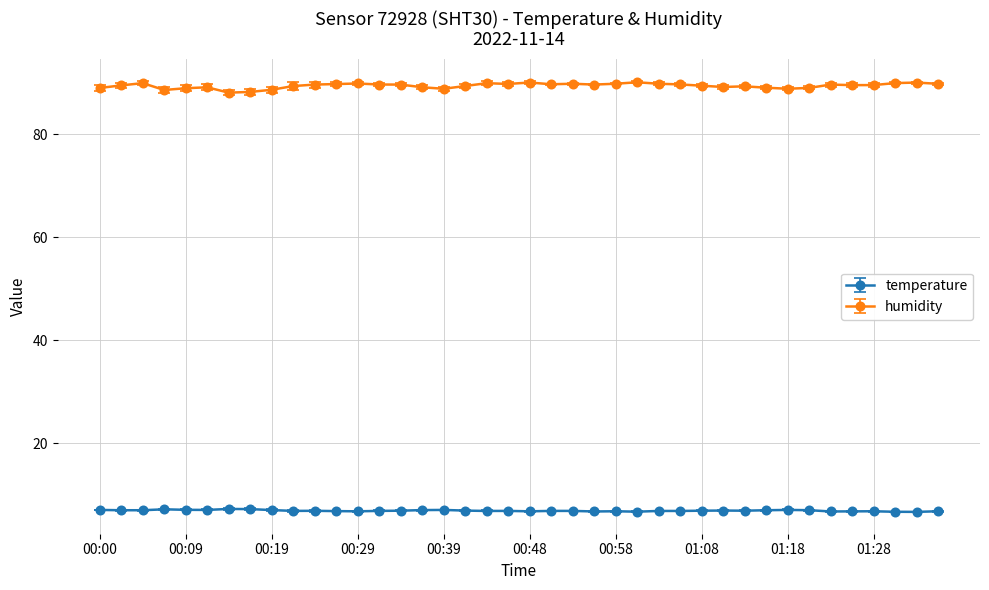

Which series has the largest total across all categories?

humidity